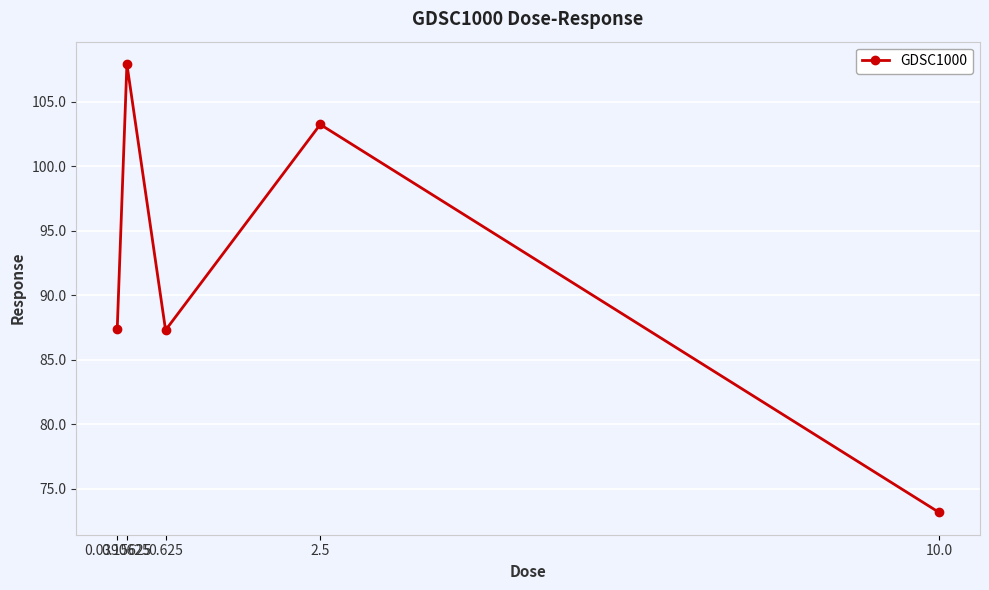

How many lines are shown in the chart?

1